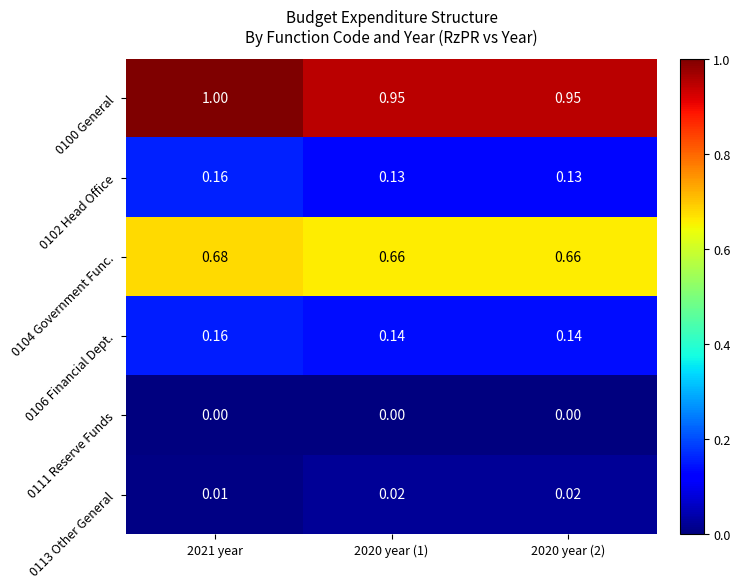

Is the value of 0102 Head Office at 2021 year greater than the value of 0106 Financial Dept. at 2020 year (1)?

Yes